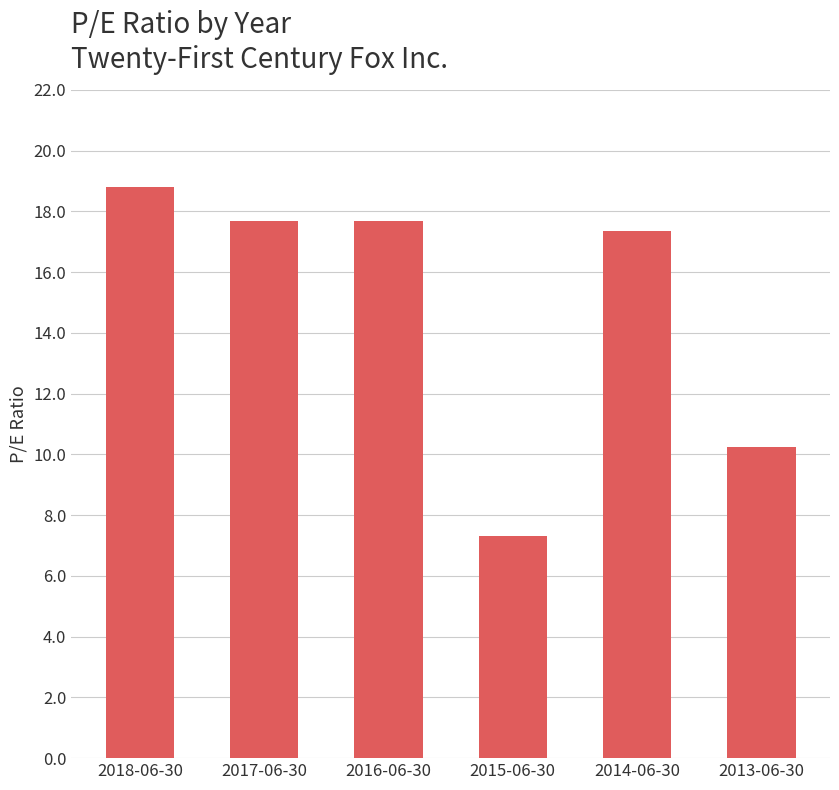

What is the label of the 1st bar from the right?

2013-06-30